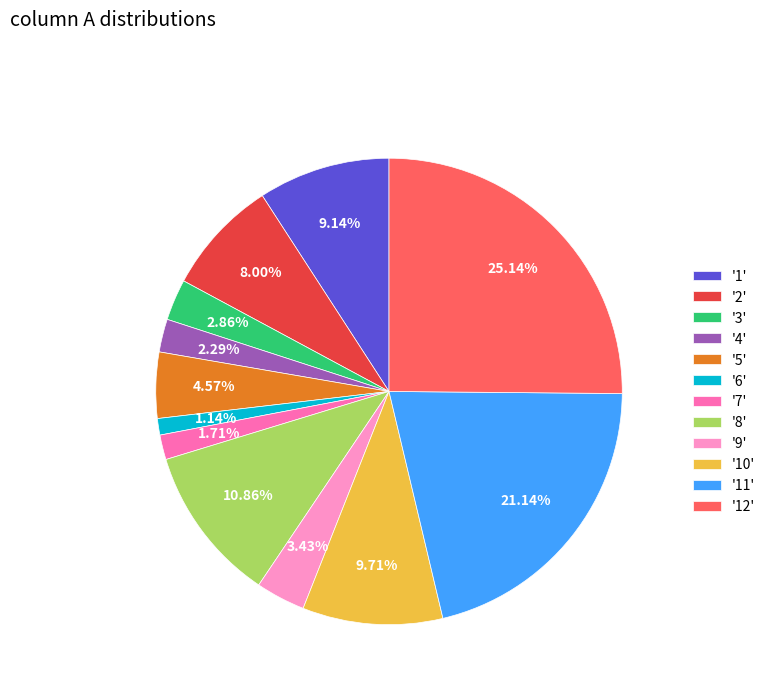

Do '7' and '1' together represent more than half of the pie?

No